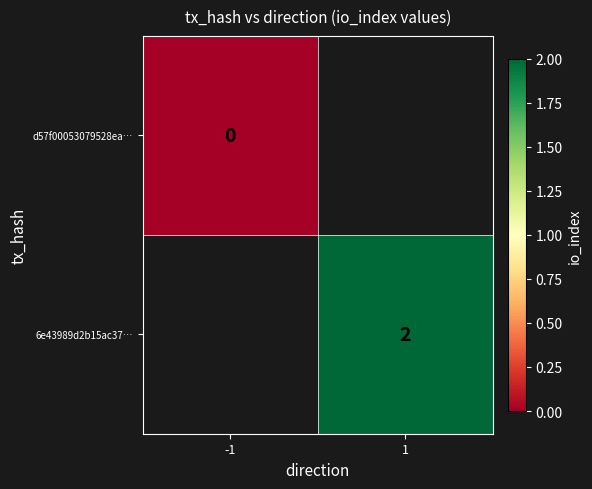

Is the value of d57f00053079528ea… at -1 greater than the value of 6e43989d2b15ac37… at 1?

No